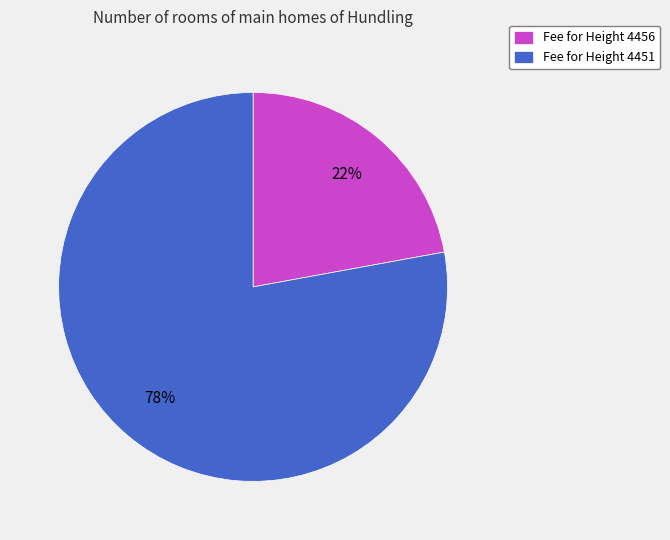

What is the smallest slice in the pie chart?

Fee for Height 4456